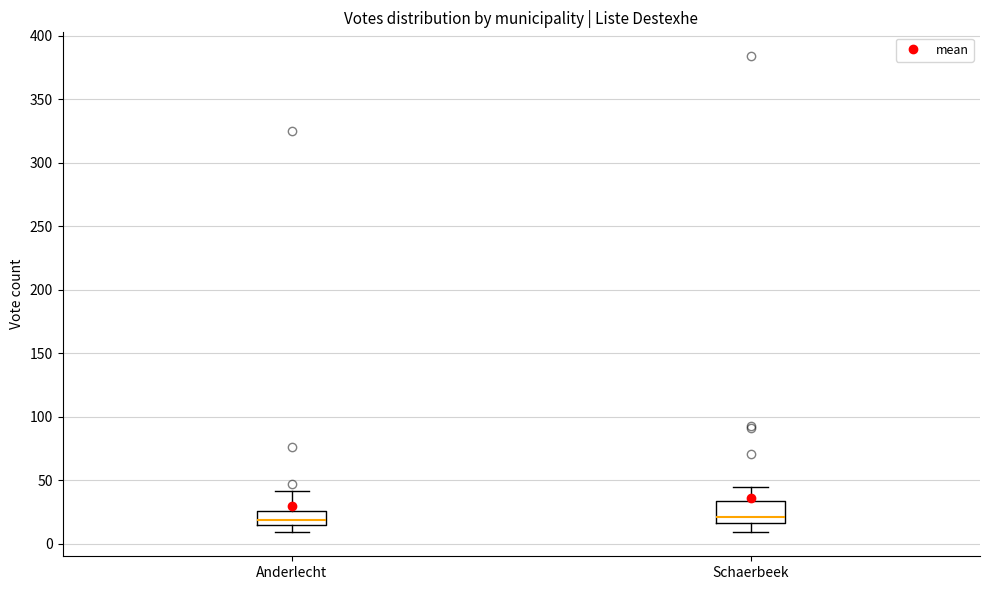

Where does the upper whisker of the box for Schaerbeek end on the y-axis? The values are not printed on the chart, so give them approximately, as read against the axis.

45